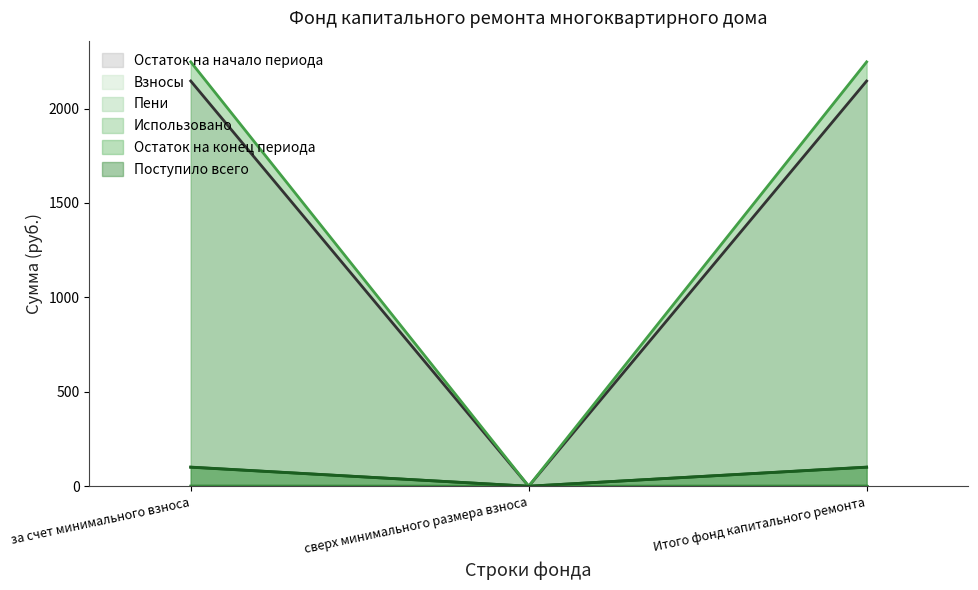

Which series has the largest range (max minus min)?

Остаток на конец периода